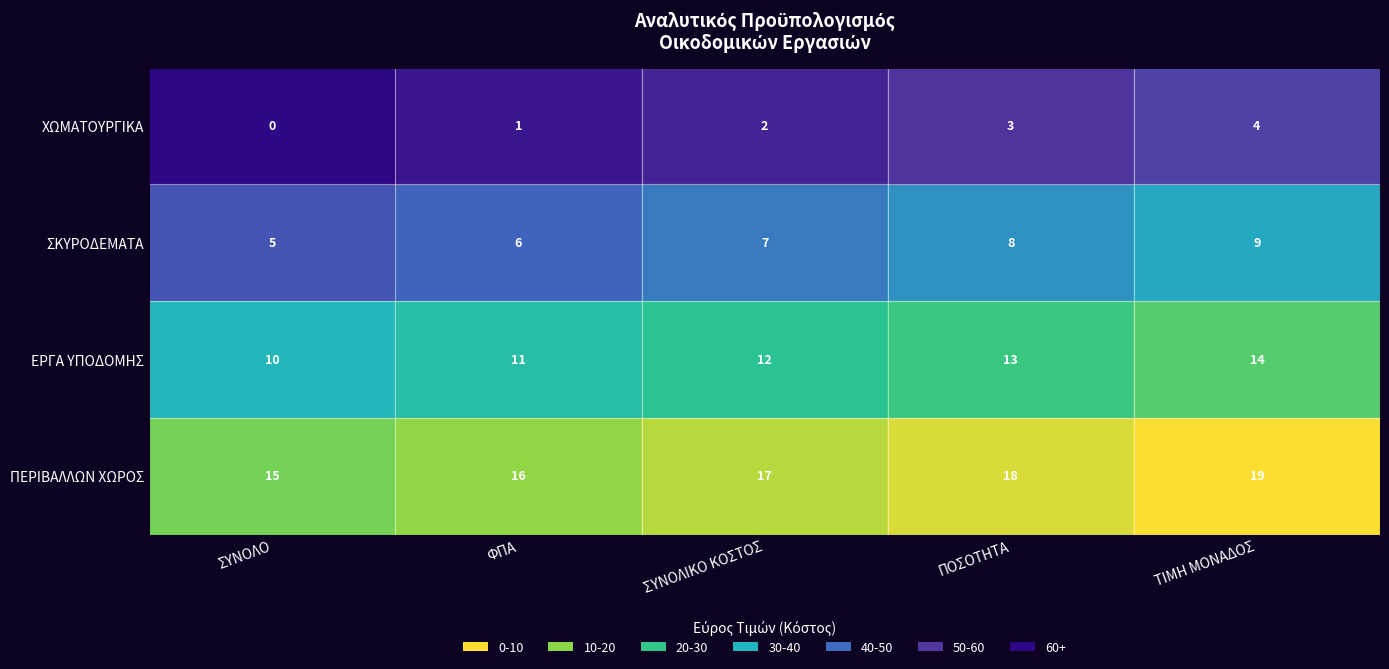

At which category is the sum across all series the highest?

ΤΙΜΗ ΜΟΝΑΔΟΣ